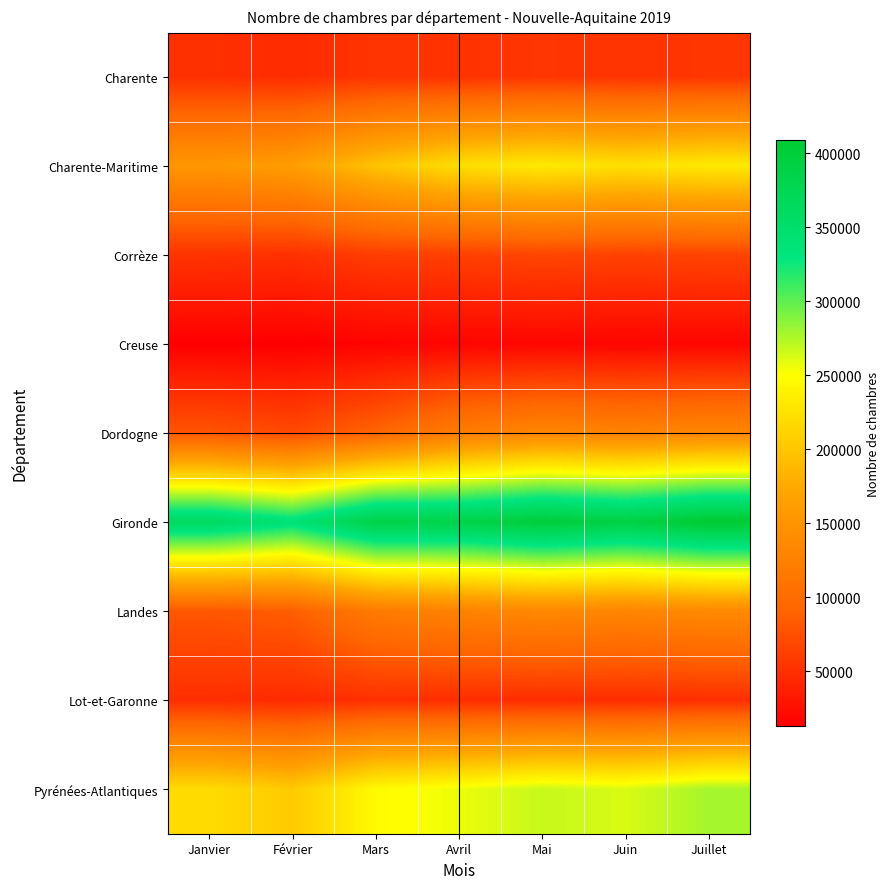

Reading right to left, list all the values displayed in this chart.

Charente: Juillet=54985	Juin=53245	Mai=54843	Avril=52490	Mars=53604	Février=47202	Janvier=50469
Charente-Maritime: Juillet=232333	Juin=223028	Mai=231900	Avril=221564	Mars=197886	Février=161673	Janvier=153148
Corrèze: Juillet=66119	Juin=64326	Mai=67391	Avril=62920	Mars=60605	Février=51029	Janvier=53533
Creuse: Juillet=17762	Juin=17107	Mai=17823	Avril=16697	Mars=15545	Février=12810	Janvier=12916
Dordogne: Juillet=132838	Juin=128083	Mai=132370	Avril=119856	Mars=91729	Février=70502	Janvier=78716
Gironde: Juillet=408927	Juin=389946	Mai=400777	Avril=384642	Mars=387159	Février=339488	Janvier=362348
Landes: Juillet=136882	Juin=130855	Mai=134788	Avril=127778	Mars=118245	Février=86338	Janvier=80099
Lot-et-Garonne: Juillet=49593	Juin=48305	Mai=48700	Avril=48266	Mars=50594	Février=45925	Janvier=49242
Pyrénées-Atlantiques: Juillet=278349	Juin=262430	Mai=268192	Avril=256230	Mars=246408	Février=203757	Janvier=219716